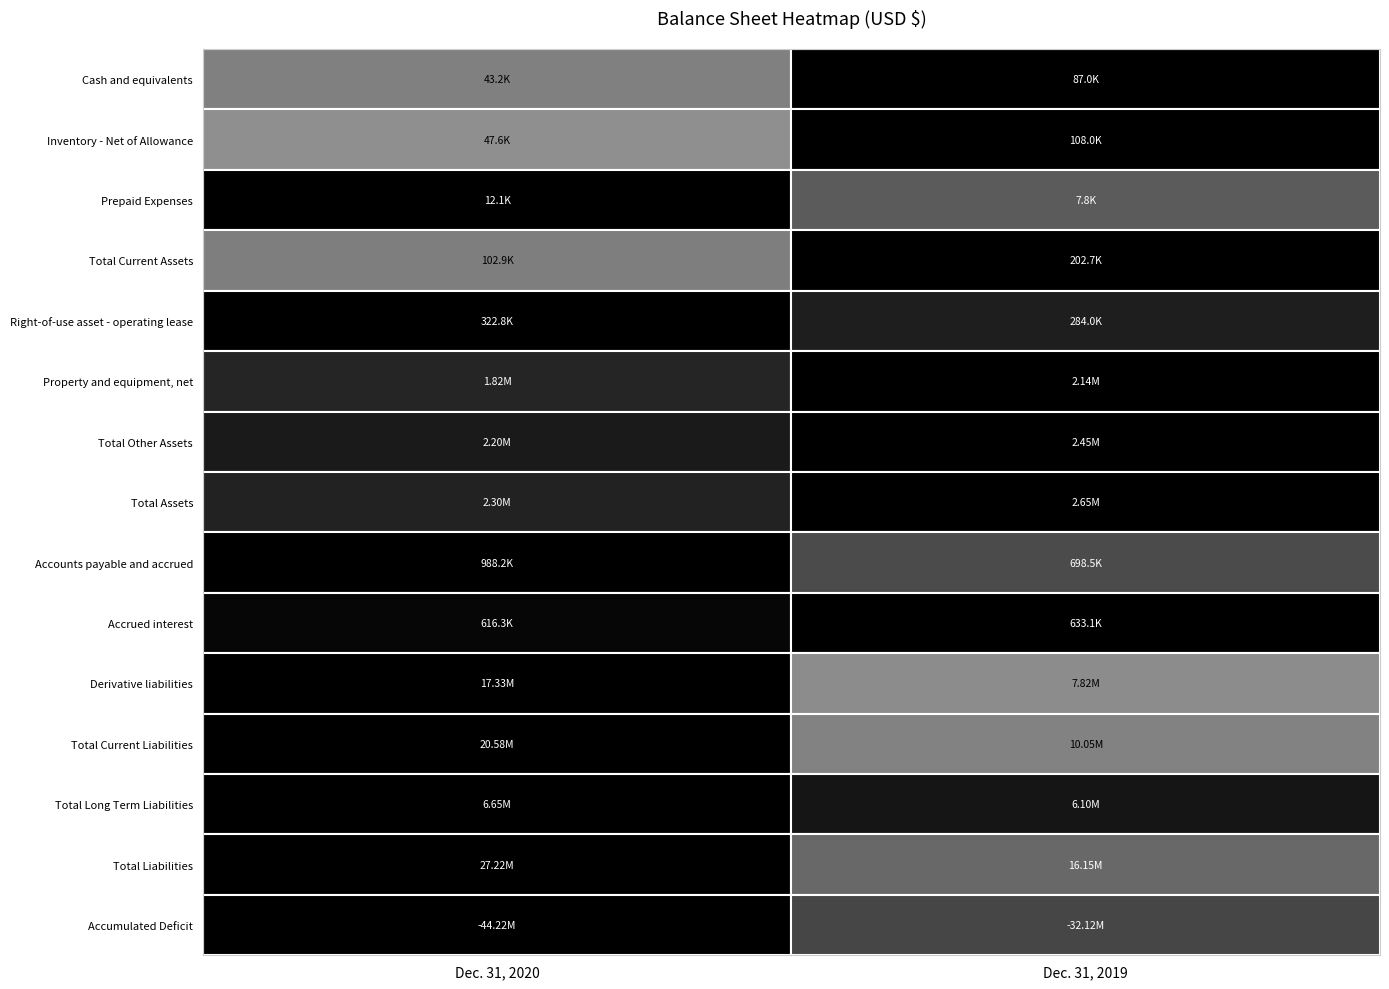

Reading left to right, transcribe all the data shown in this chart.

Cash and equivalents: 0=43162	1=86967
Inventory - Net of Allowance: 0=47618	1=108008
Prepaid Expenses: 0=12135	1=7774
Total Current Assets: 0=102915	1=202749
Right-of-use asset - operating lease: 0=322760	1=284042
Property and equipment, net: 0=1824946	1=2140331
Total Other Assets: 0=2195901	1=2451896
Total Assets: 0=2298816	1=2654645
Accounts payable and accrued: 0=988247	1=698452
Accrued interest: 0=616329	1=633064
Derivative liabilities: 0=17328904	1=7817081
Total Current Liabilities: 0=20575331	1=10046881
Total Long Term Liabilities: 0=6649574	1=6099244
Total Liabilities: 0=27224905	1=16146125
Accumulated Deficit: 0=-44219608	1=-32120787